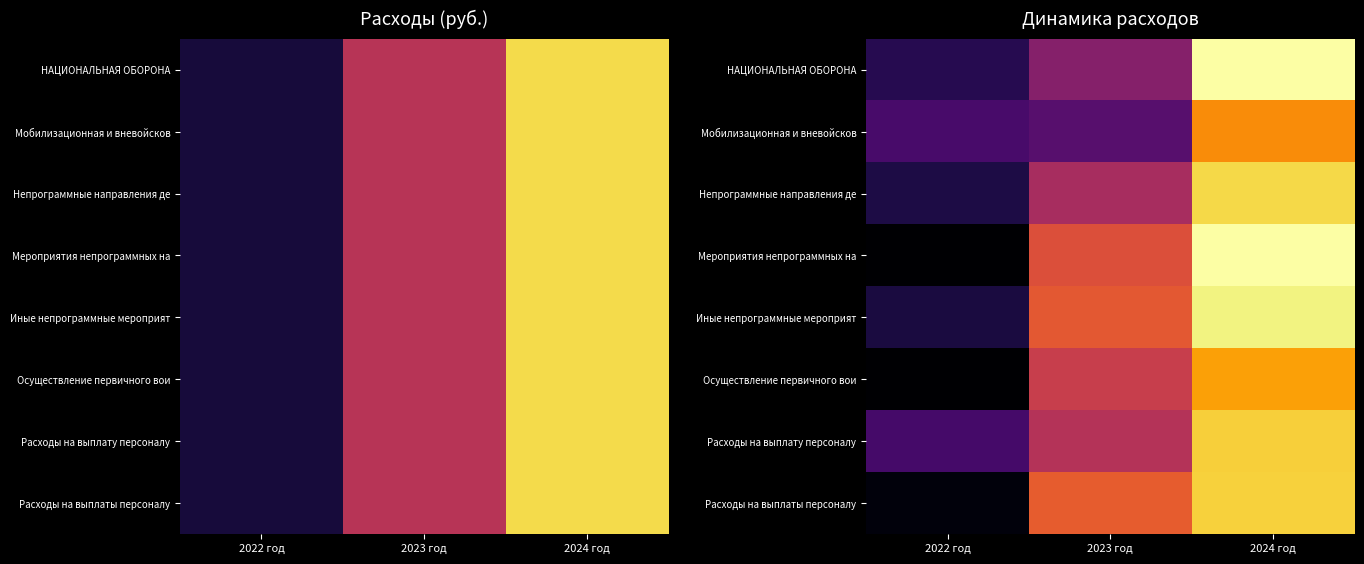

What is the sum of the Иные непрограммные мероприят values at 2024 год and 2023 год?

733544.7